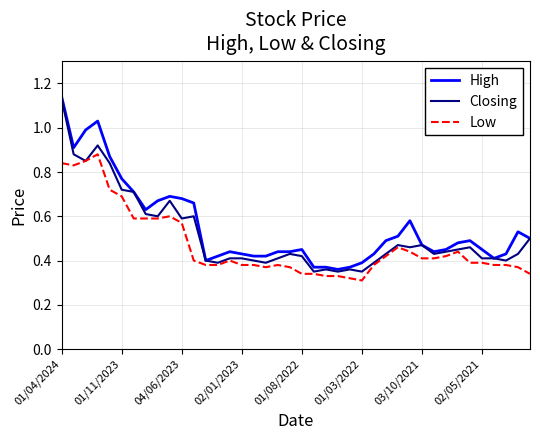

True or false: High has more than 2 interior local peaks.

True